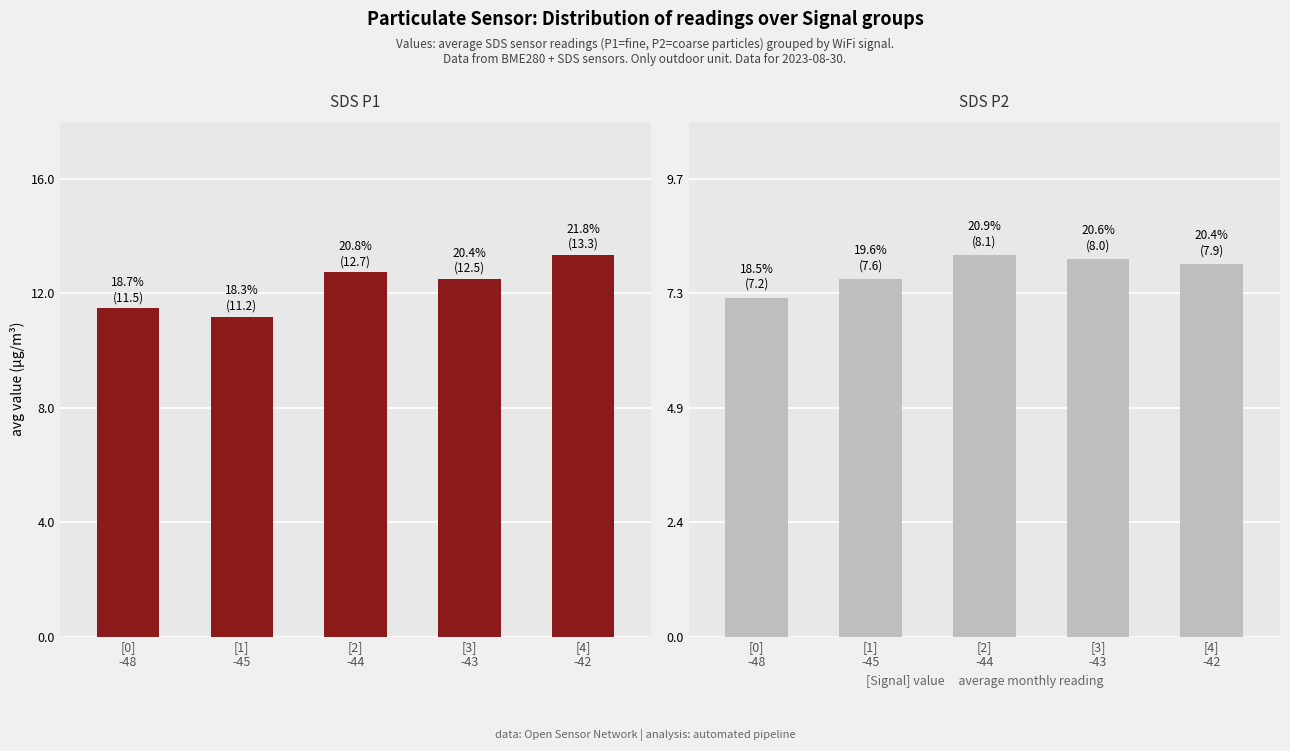

Which category has the lowest value in the SDS P2 series?

[0]
-48